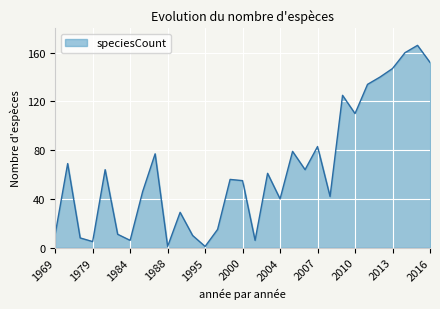

What is the difference between the maximum and minimum values?

165